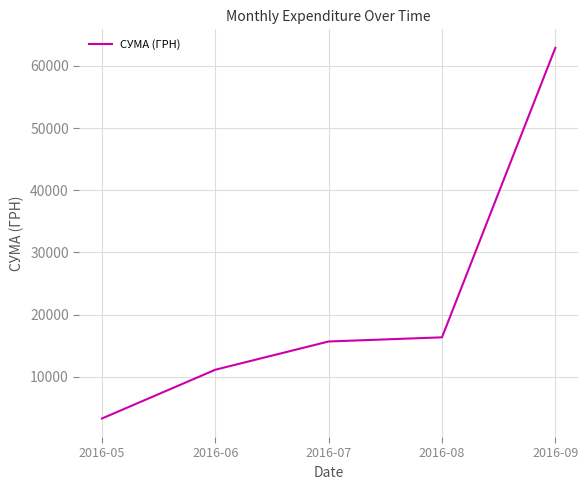

Count the number of data series in this chart.

1